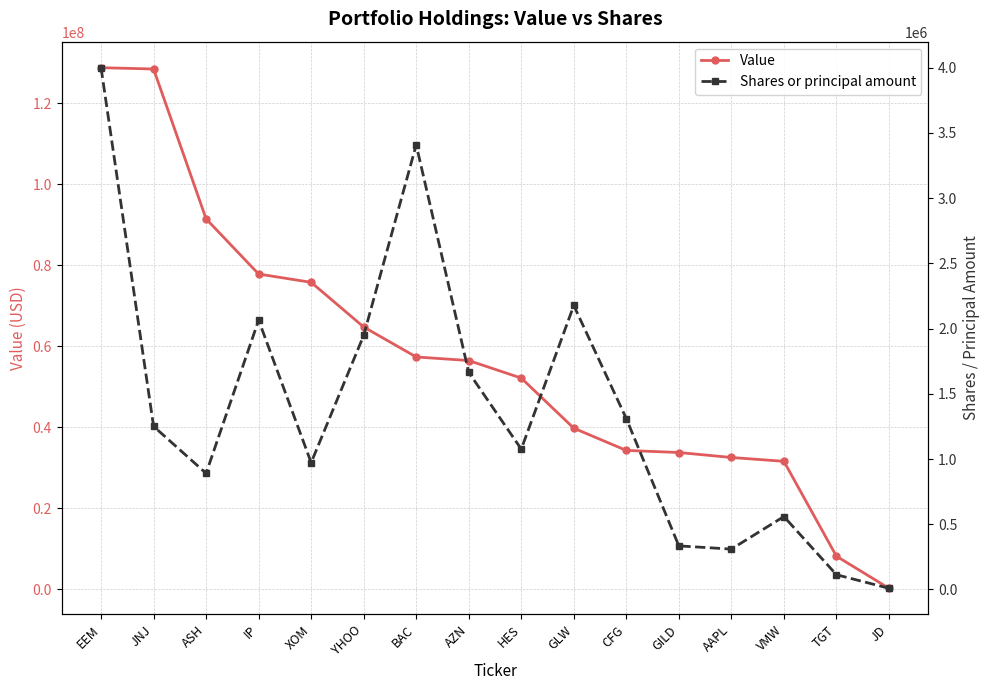

Rank the categories by Shares or principal amount value from highest to lowest.

EEM, BAC, GLW, IP, YHOO, AZN, CFG, JNJ, HES, XOM, ASH, VMW, GILD, AAPL, TGT, JD